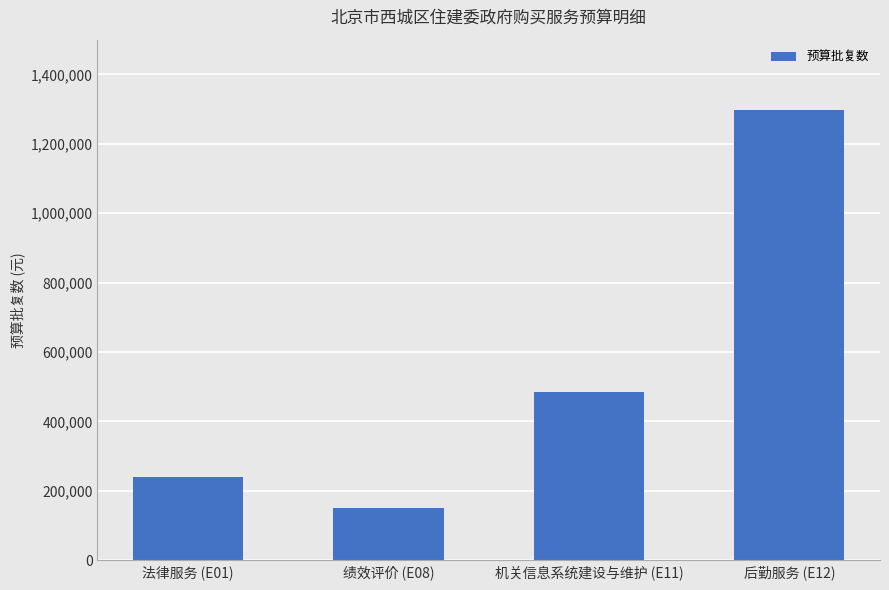

How many data points does each series have?

4